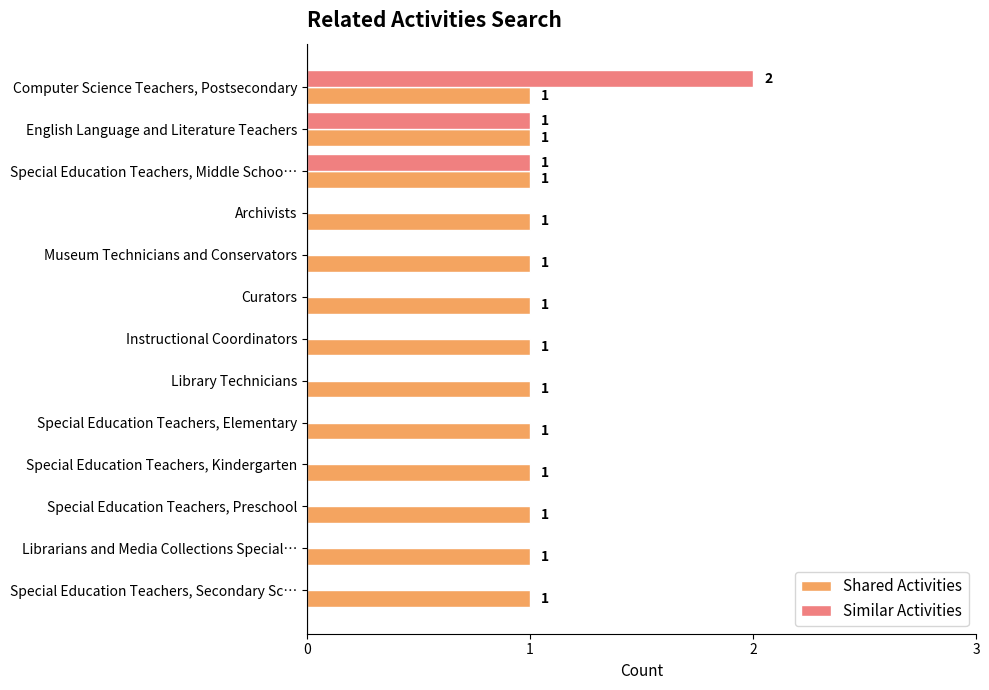

What is the maximum value for Shared Activities?

1